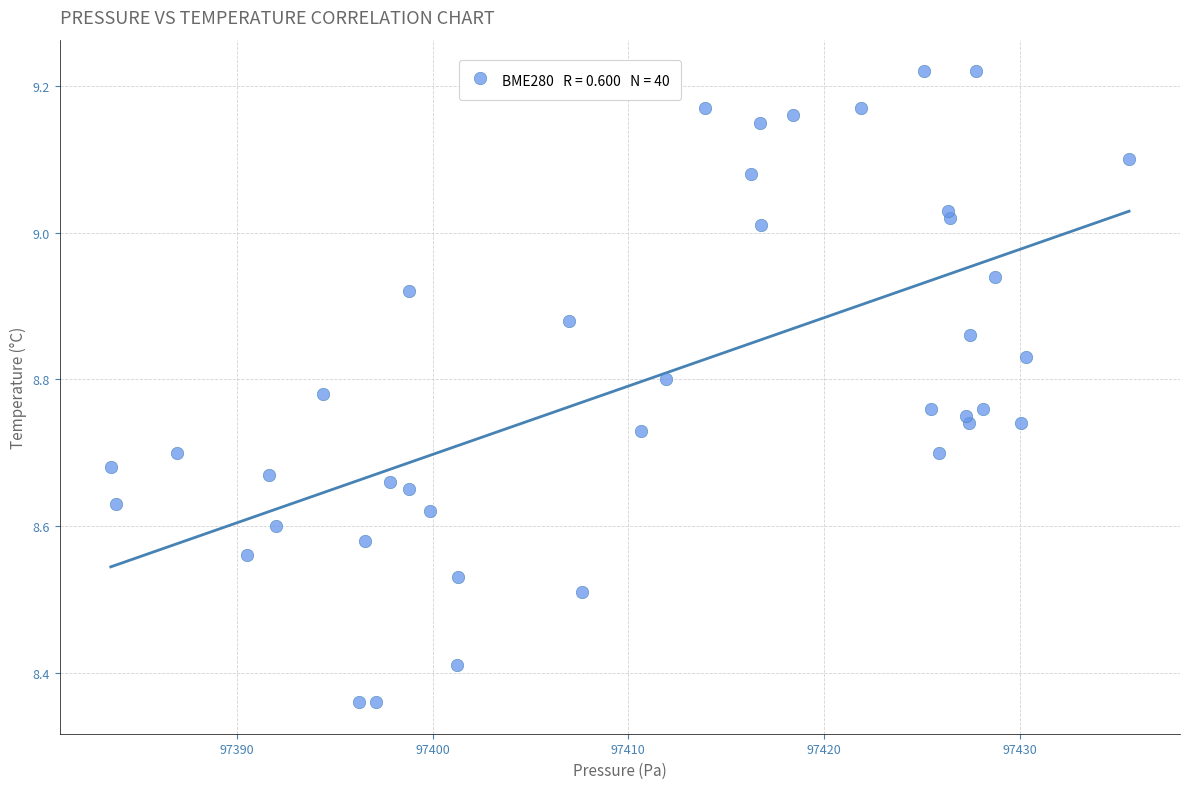

What is the range of Y values (max minus min)?

0.9